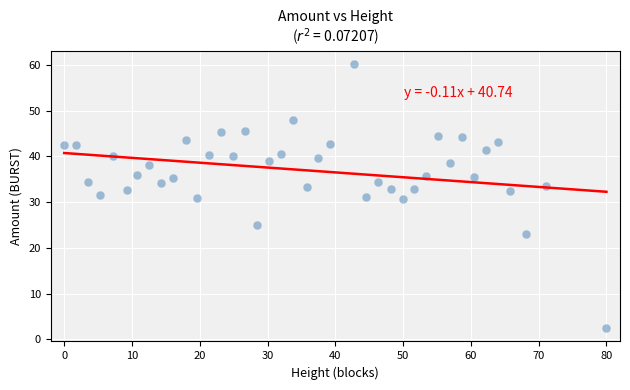

What is the range of Y values (max minus min)?

57.8